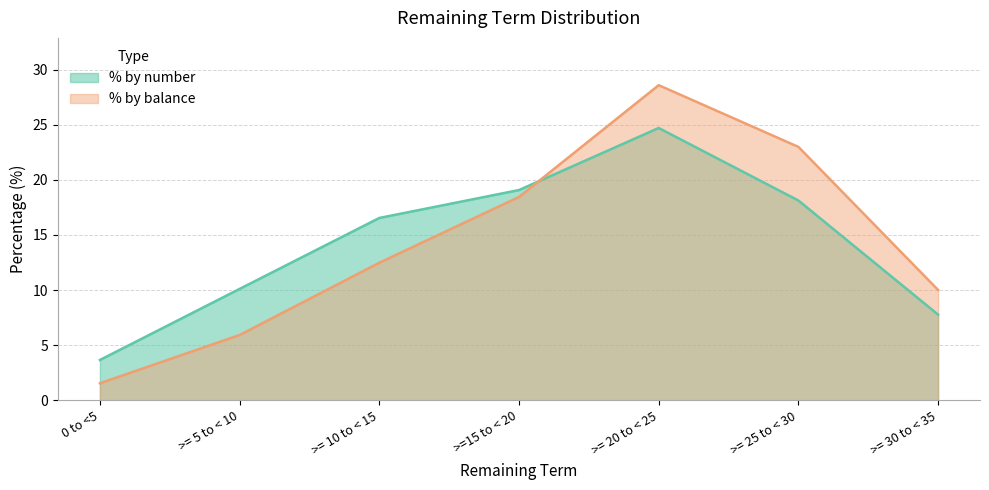

What is the total value across all series at >= 30 to < 35?

17.8